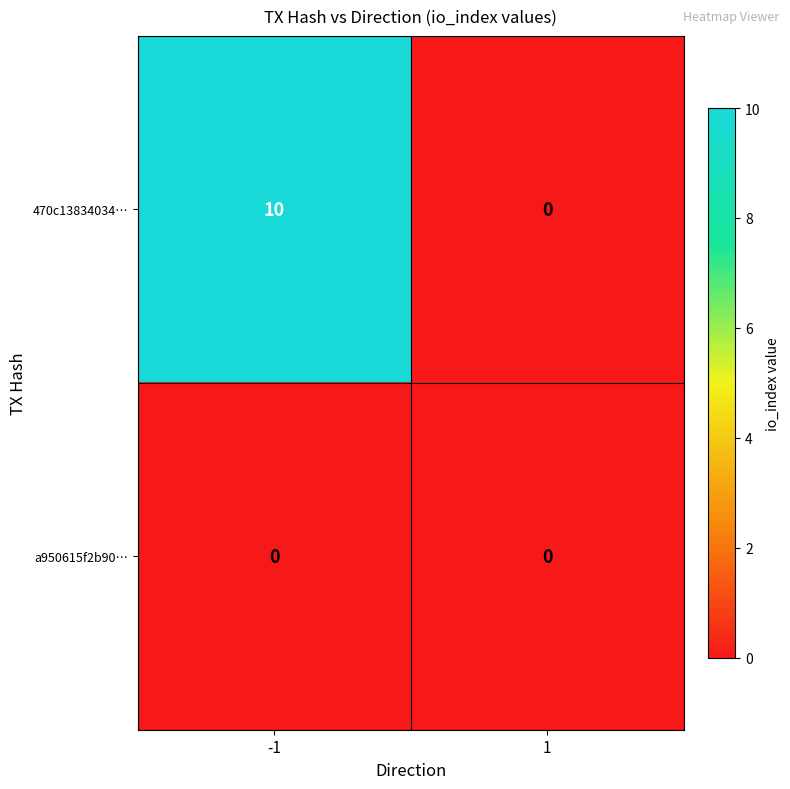

The value of 470c13834034… at 1 is 0. True or false?

True